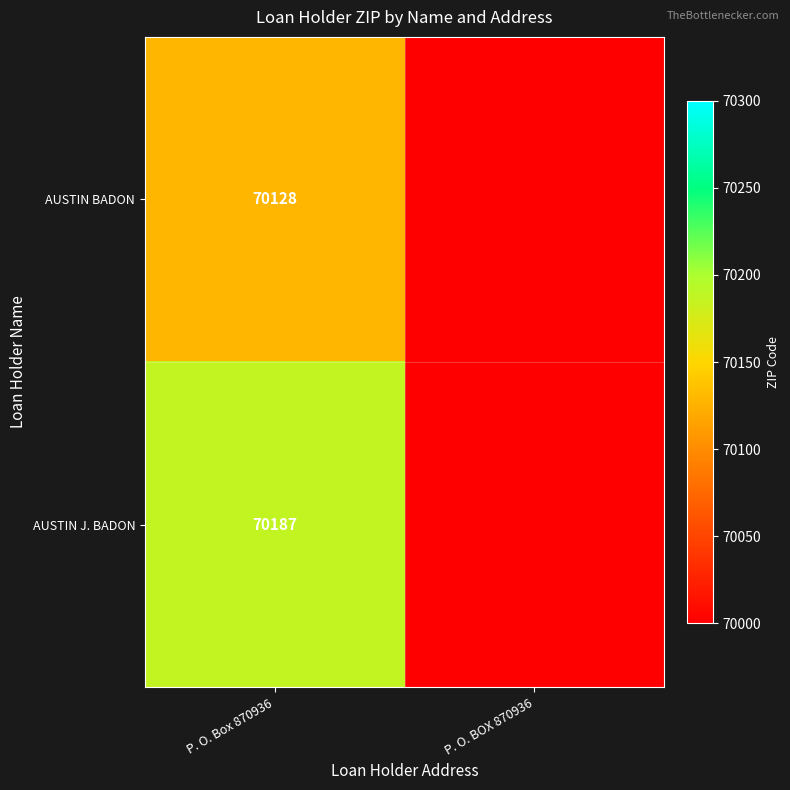

The value of AUSTIN J. BADON at P. O. Box 870936 is 70187. True or false?

True